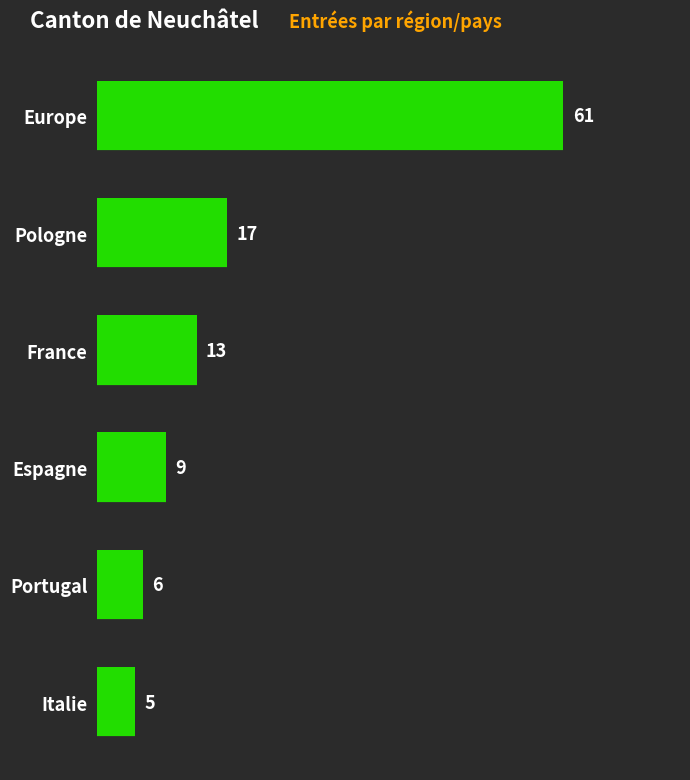

What is the sum of all values?

111